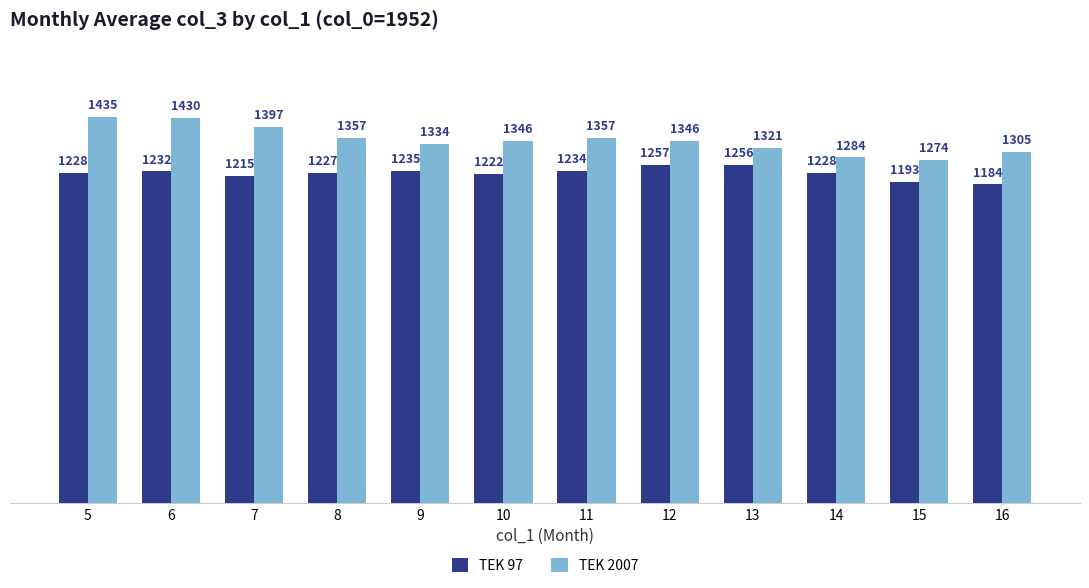

True or false: TEK 2007 has a value of 1357 at 8.

True